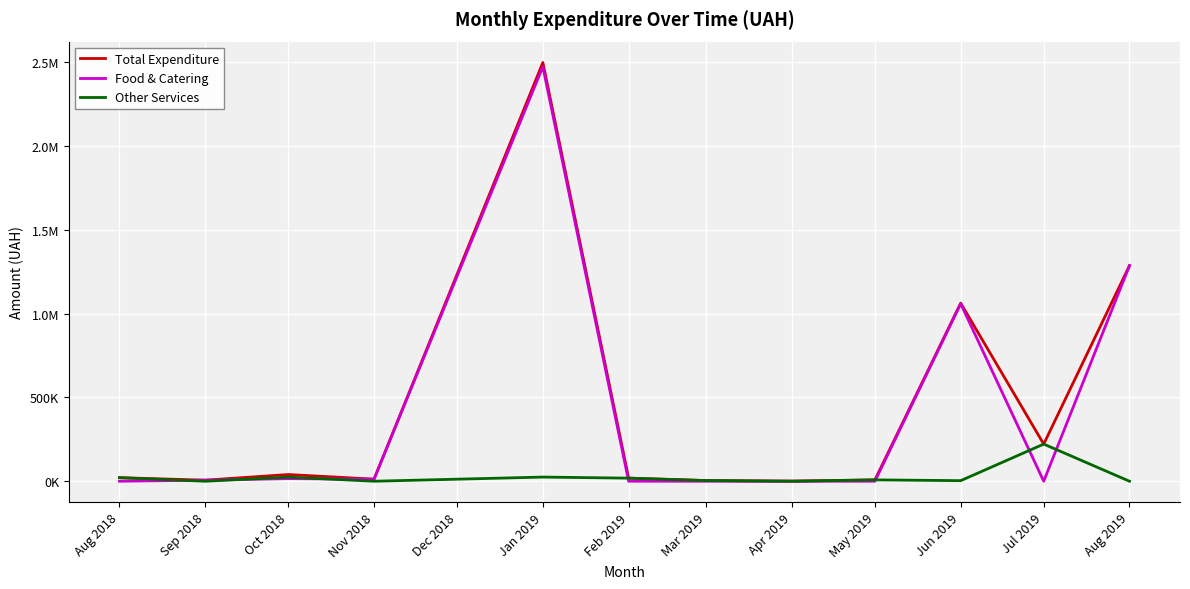

What are all the series names shown in the legend?

Total Expenditure, Food & Catering, Other Services